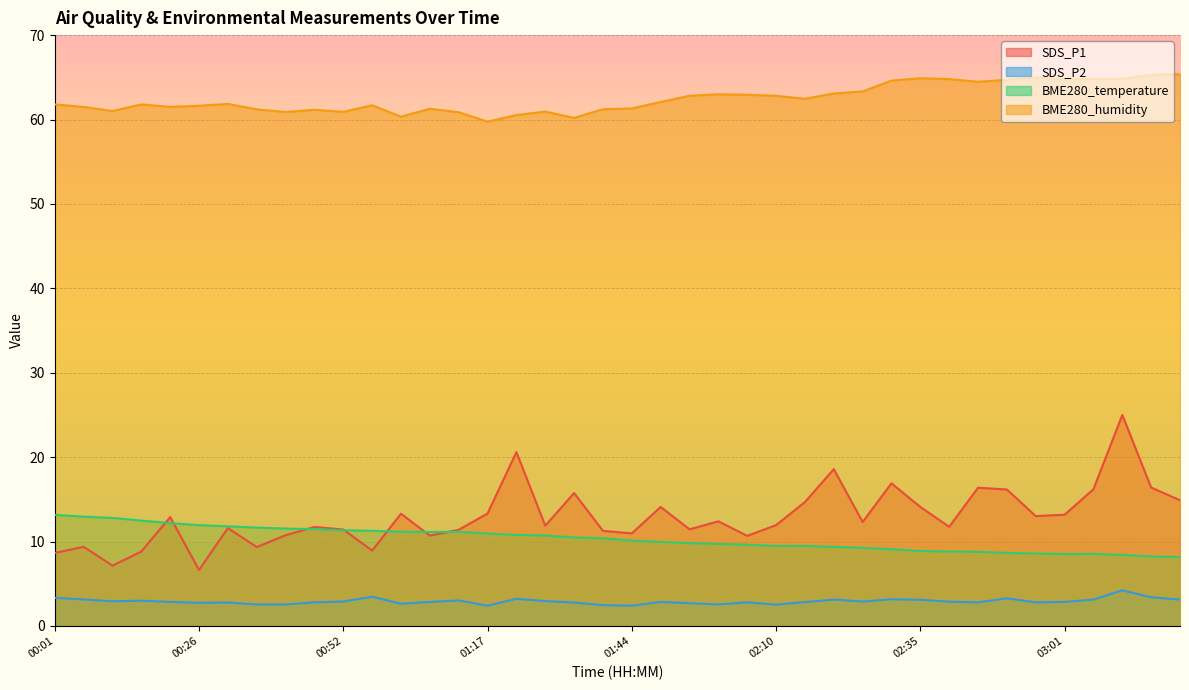

At which category does the chart reach its peak across all series?

03:21